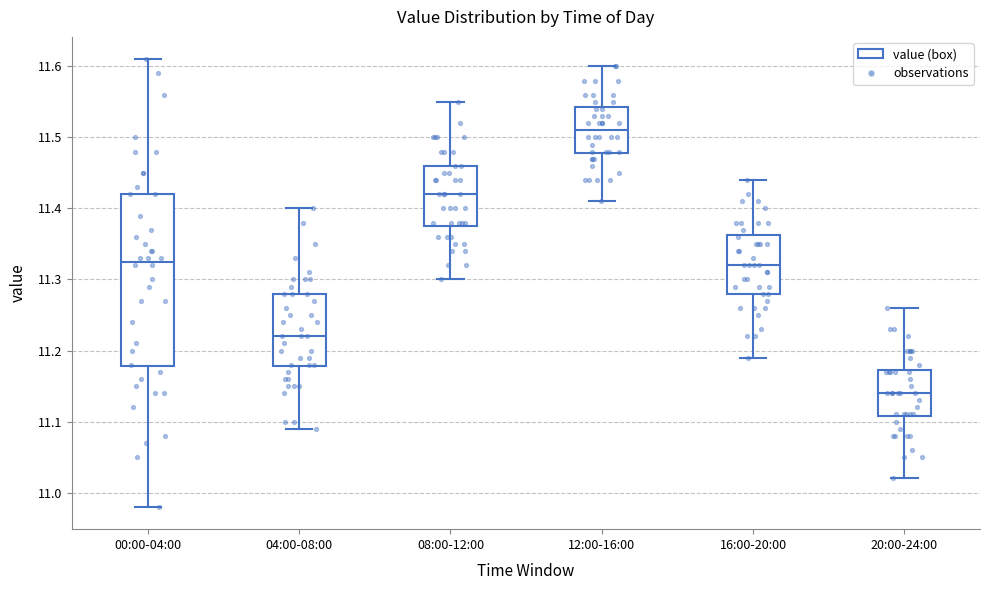

Reading left to right, read every box against the y-axis: the position of its median line, the range the box covers, and the ends of its whiskers. The values are not printed on the chart, so give them approximately, as read against the axis.

00:00-04:00: median 11.33, box 11.18 to 11.42, whiskers 10.98 to 11.61
04:00-08:00: median 11.22, box 11.18 to 11.28, whiskers 11.09 to 11.40
08:00-12:00: median 11.42, box 11.38 to 11.46, whiskers 11.30 to 11.55
12:00-16:00: median 11.51, box 11.48 to 11.54, whiskers 11.41 to 11.60
16:00-20:00: median 11.32, box 11.28 to 11.36, whiskers 11.19 to 11.44
20:00-24:00: median 11.14, box 11.11 to 11.17, whiskers 11.02 to 11.26